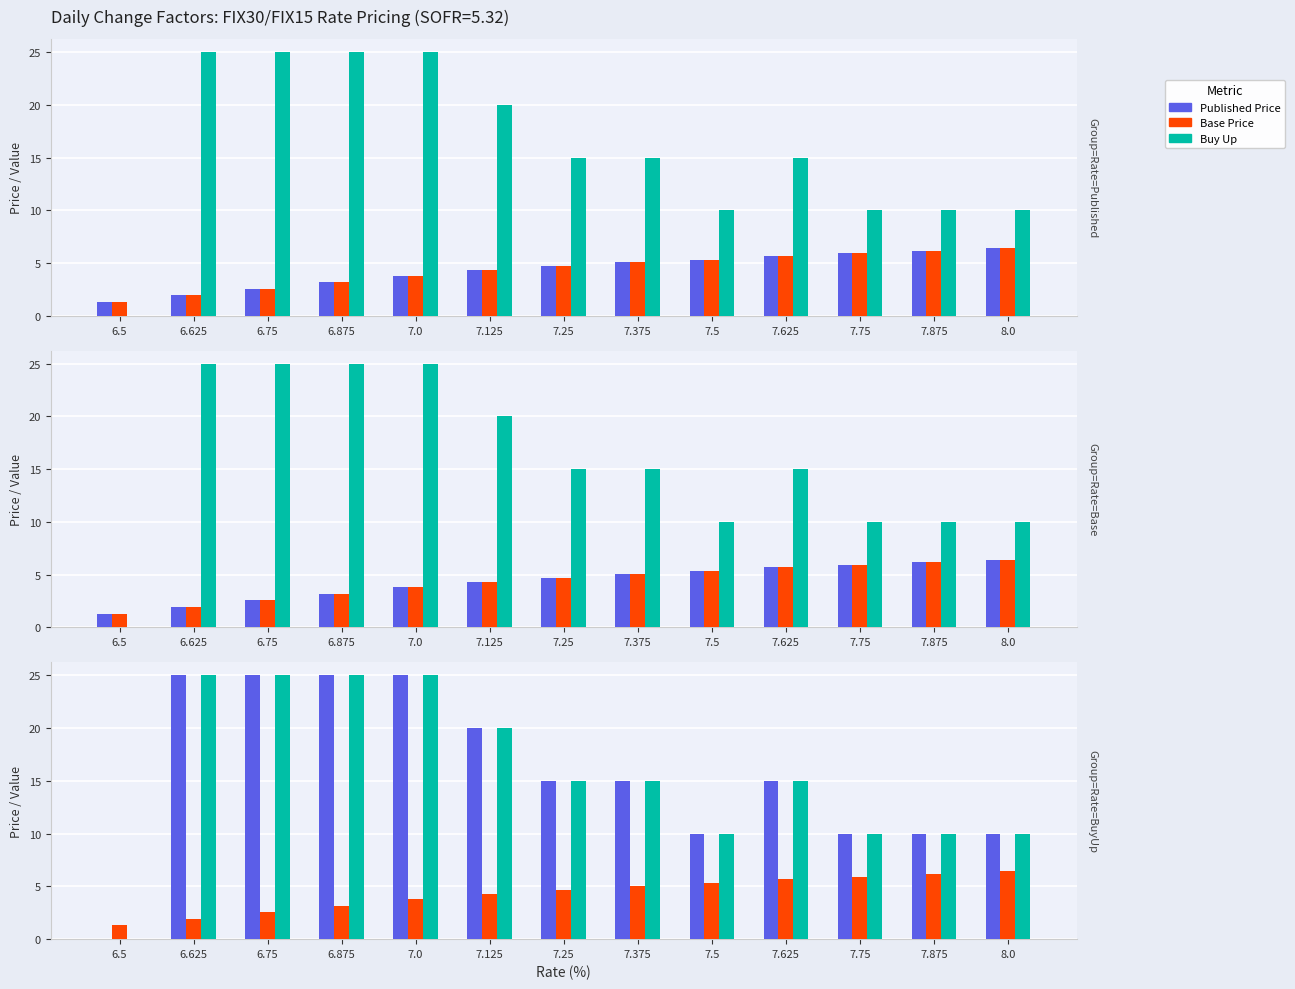

Reading right to left, transcribe all the data shown in this chart.

Published Price: 10.0	10.0	10.0	15.0	10.0	15.0	15.0	20.0	25.0	25.0	25.0	25.0	0.0
Base Price: 6.4	6.2	5.9	5.7	5.3	5.1	4.7	4.3	3.8	3.2	2.6	1.9	1.3
Buy Up: 10.0	10.0	10.0	15.0	10.0	15.0	15.0	20.0	25.0	25.0	25.0	25.0	0.0